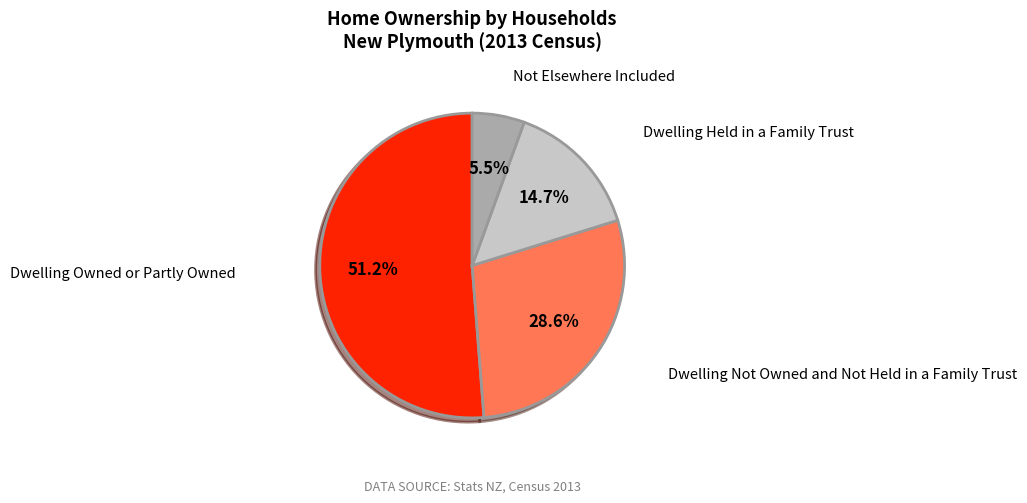

Does any single category account for the majority?

Yes